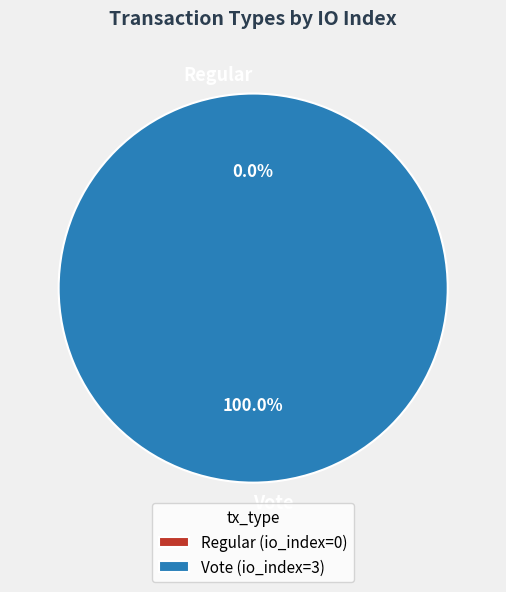

Do Vote and Regular together represent more than half of the pie?

Yes